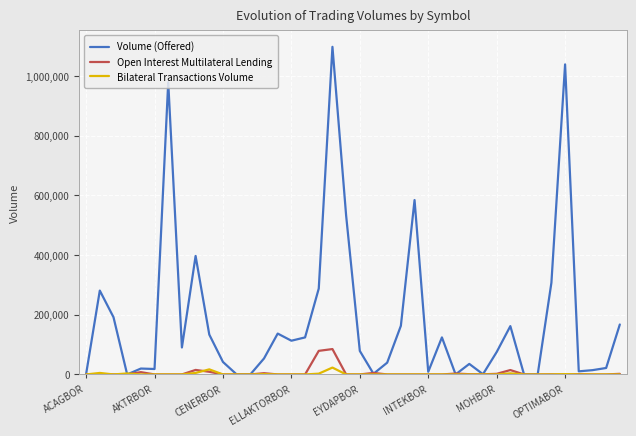

List the series in order of their peak value, lowest first.

Bilateral Transactions Volume, Open Interest Multilateral Lending, Volume (Offered)